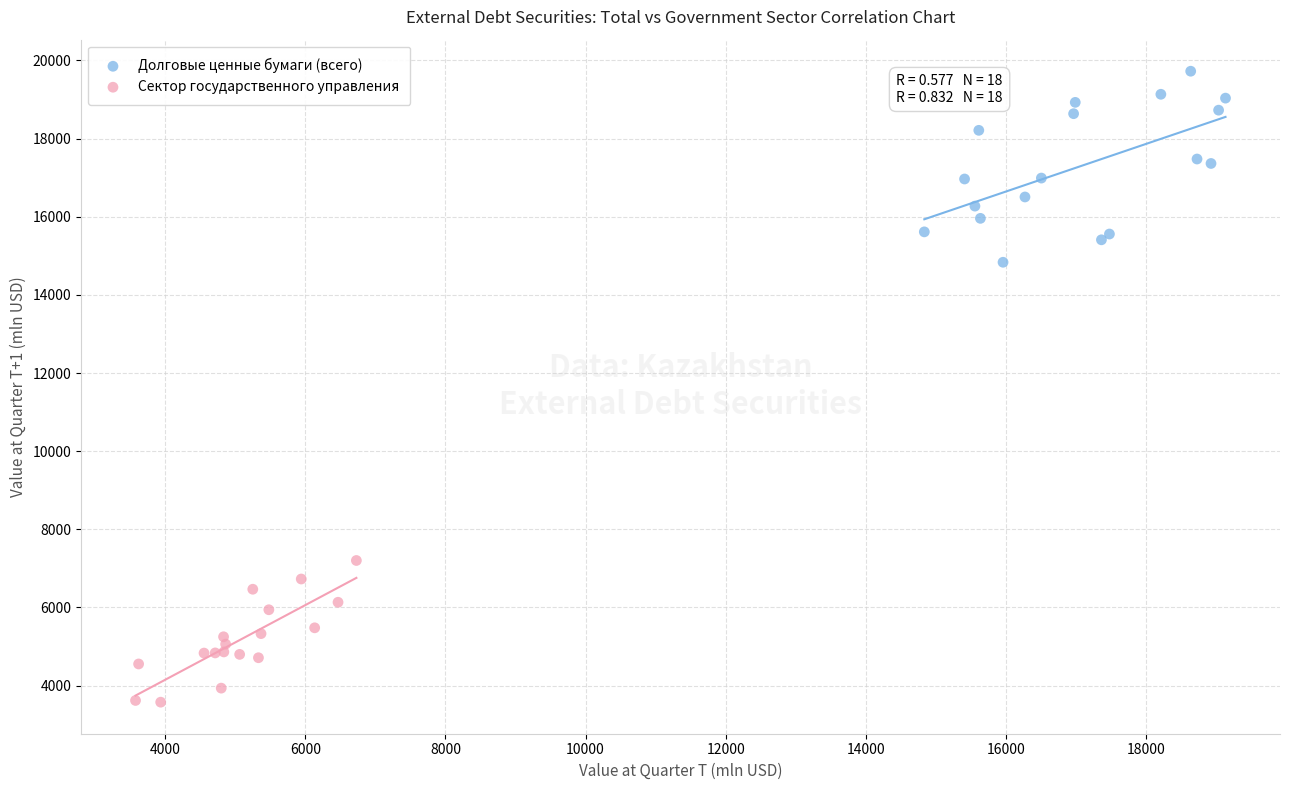

Which series contains the highest Y value?

Долговые ценные бумаги (всего)